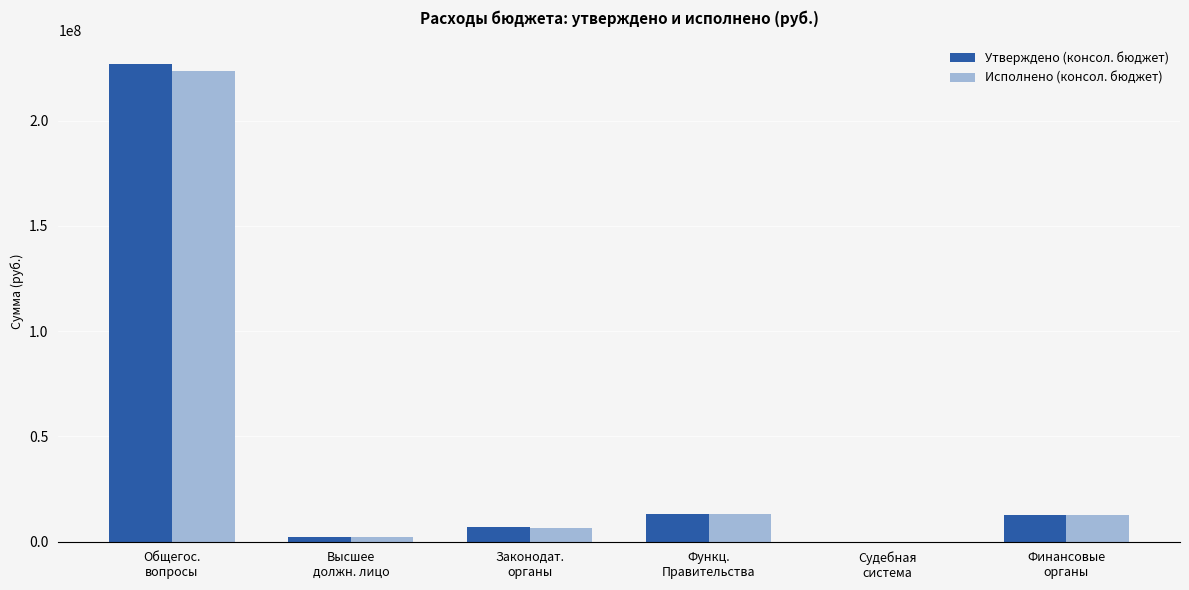

What is the greatest value displayed?

226883310.0